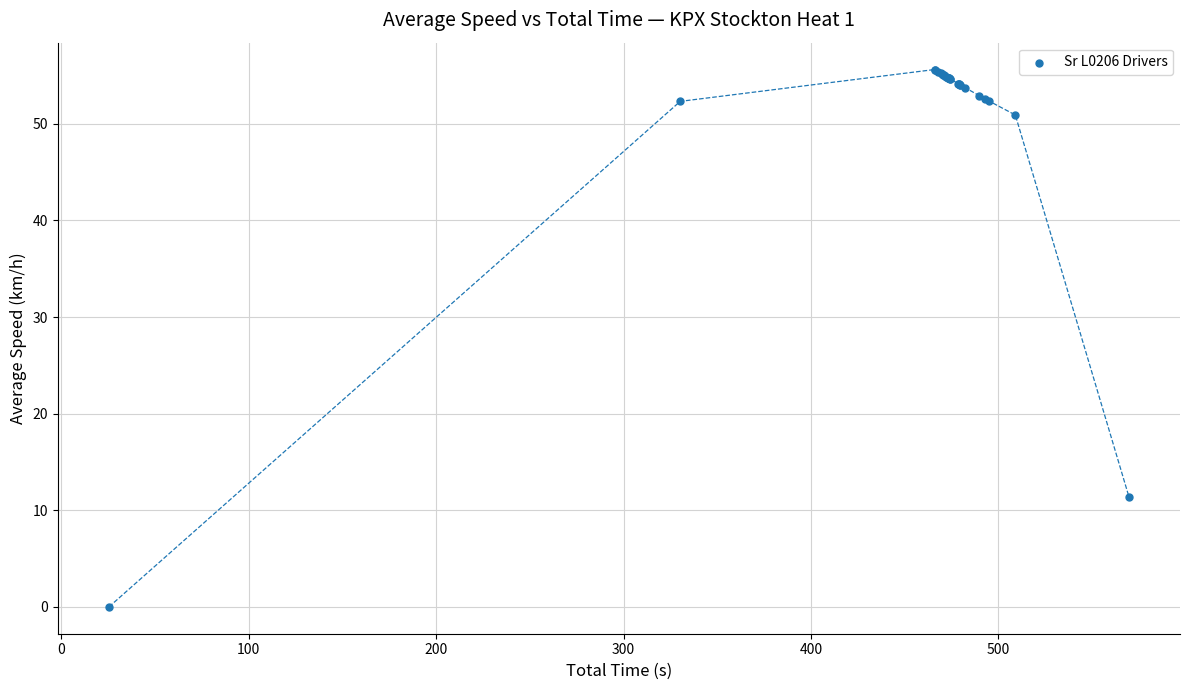

What Y value in the scatter plot is closest to 27?

11.4